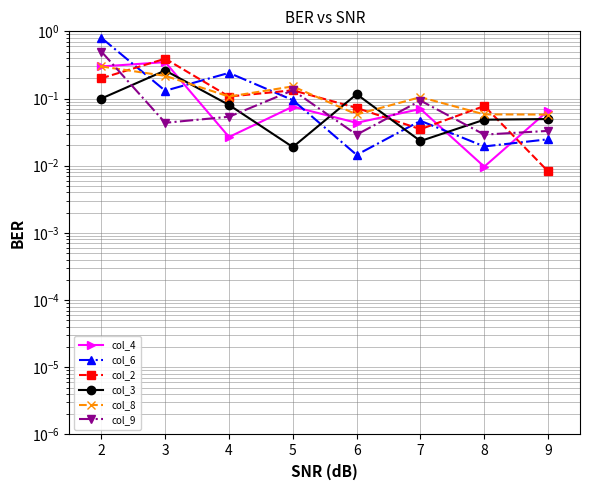

Which series has the largest range (max minus min)?

col_6